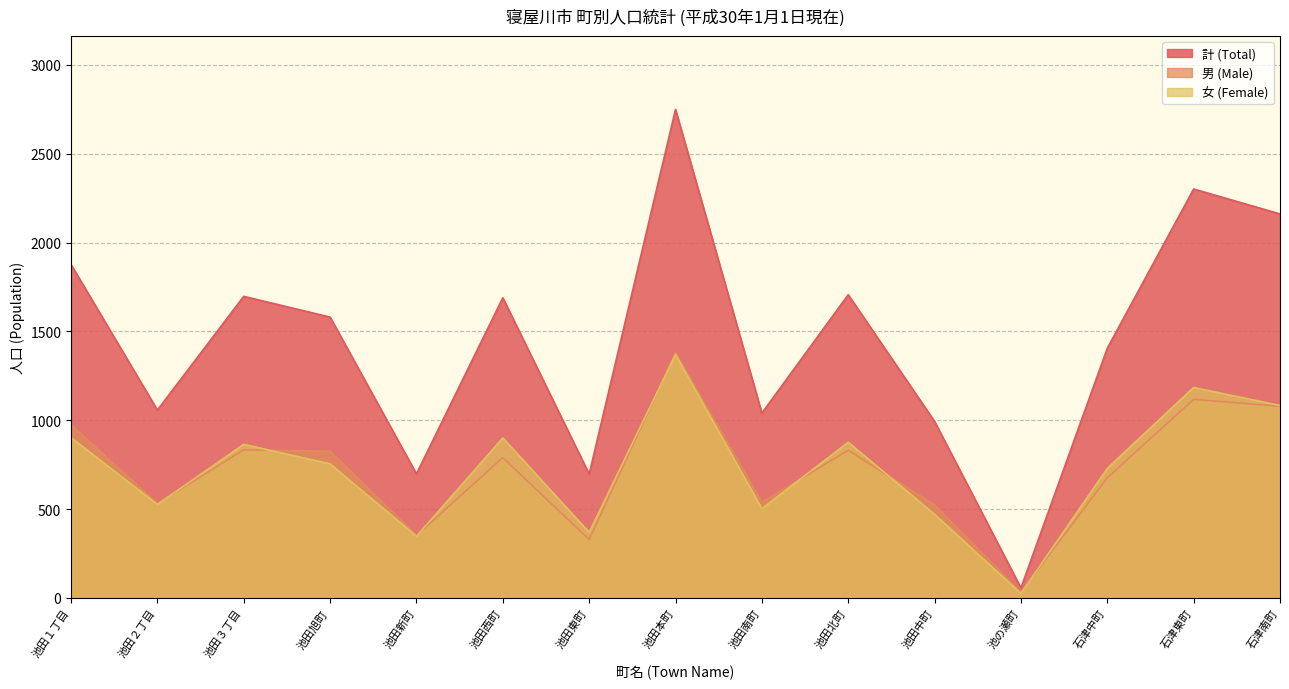

What are all the series names shown in the legend?

計 (Total), 男 (Male), 女 (Female)